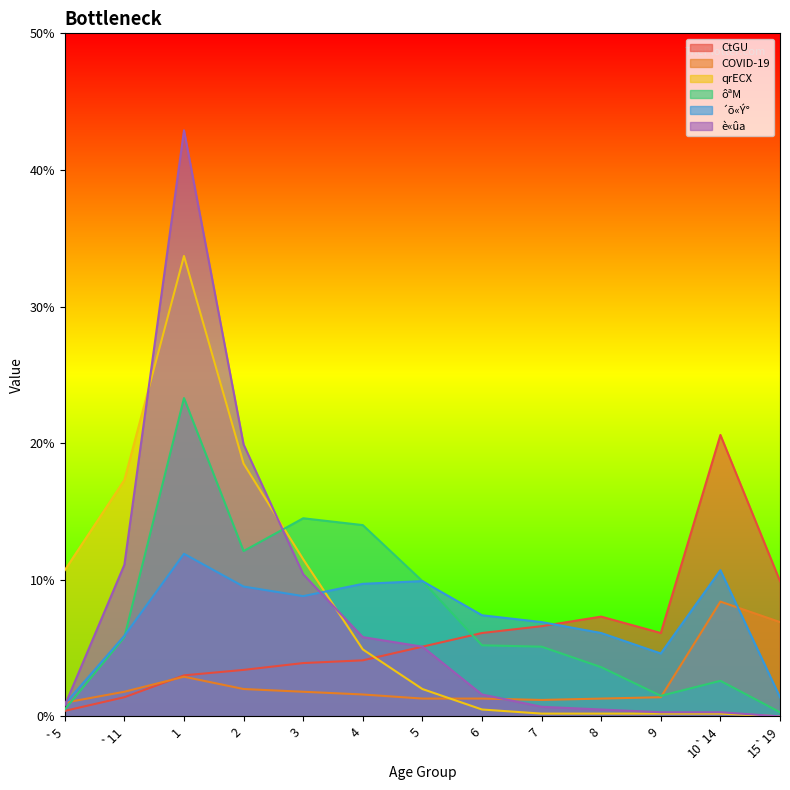

The ôªM series shows 0.1 at 5. True or false?

False